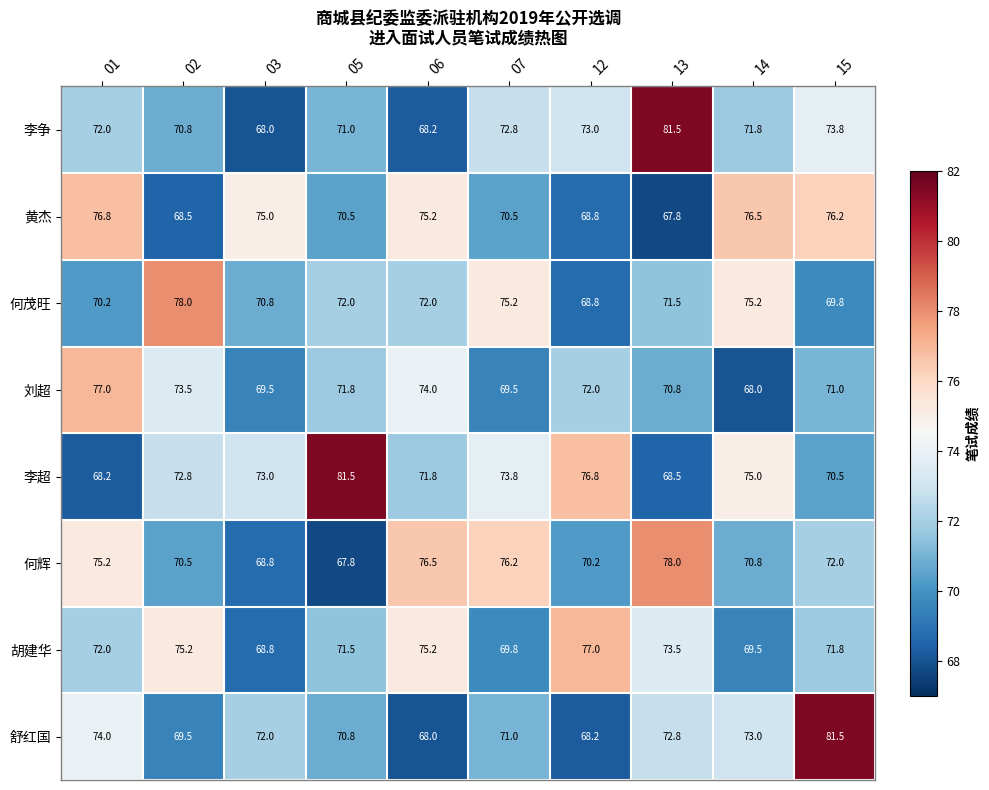

At how many categories does at least one series exceed 79?

3